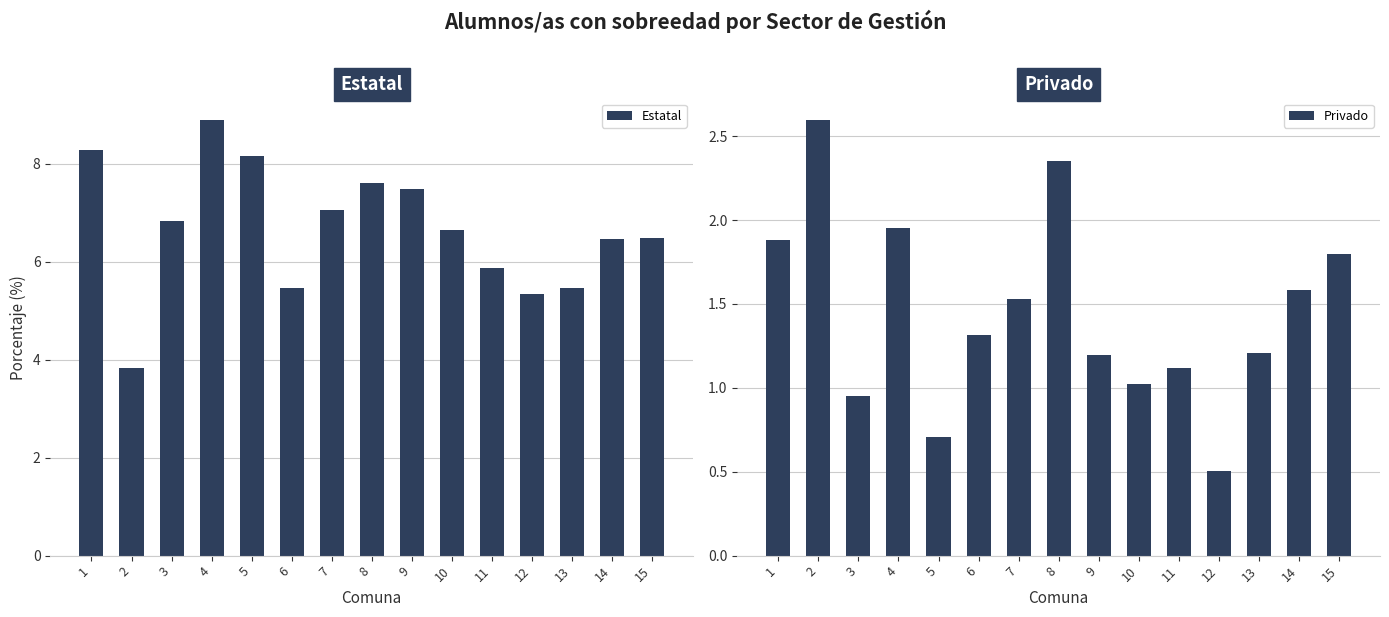

Which series has the largest total across all categories?

Estatal